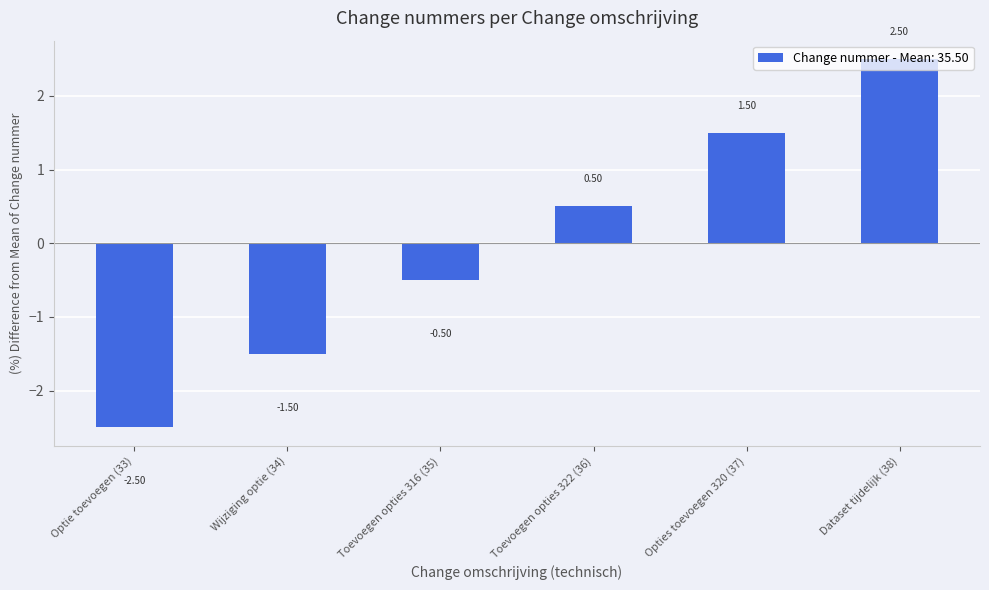

How many data points are less than 0?

3